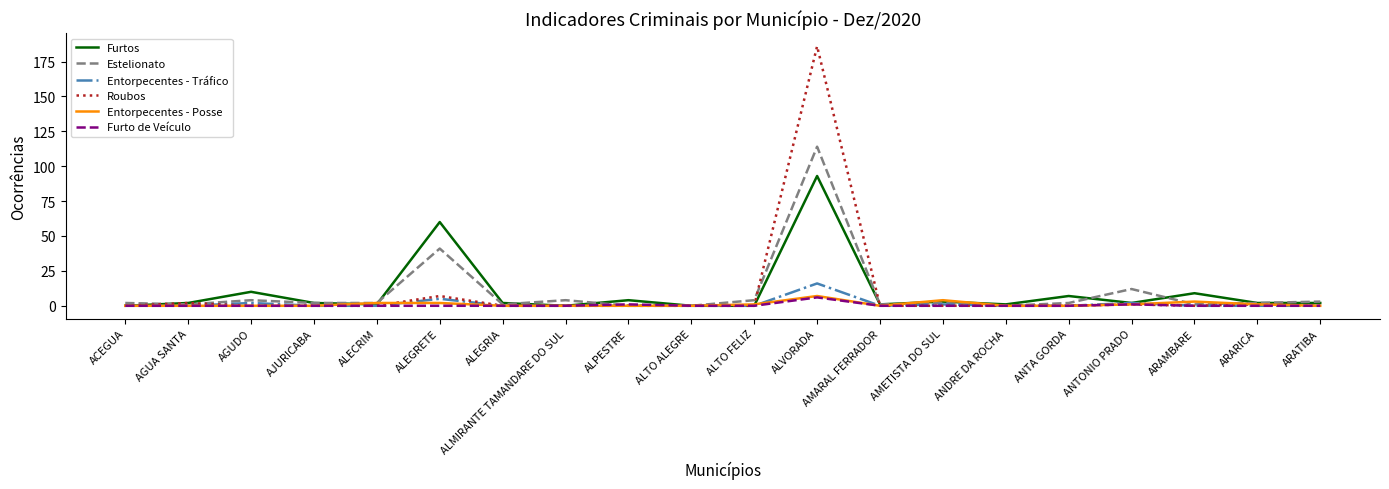

The value of Furtos at ALTO FELIZ is 0. True or false?

True